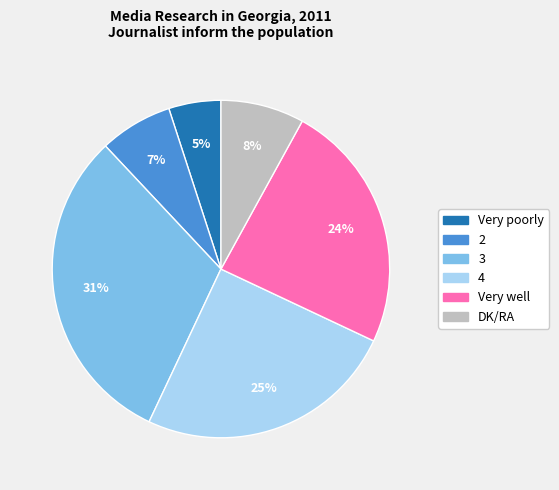

What is the largest slice in the pie chart?

3